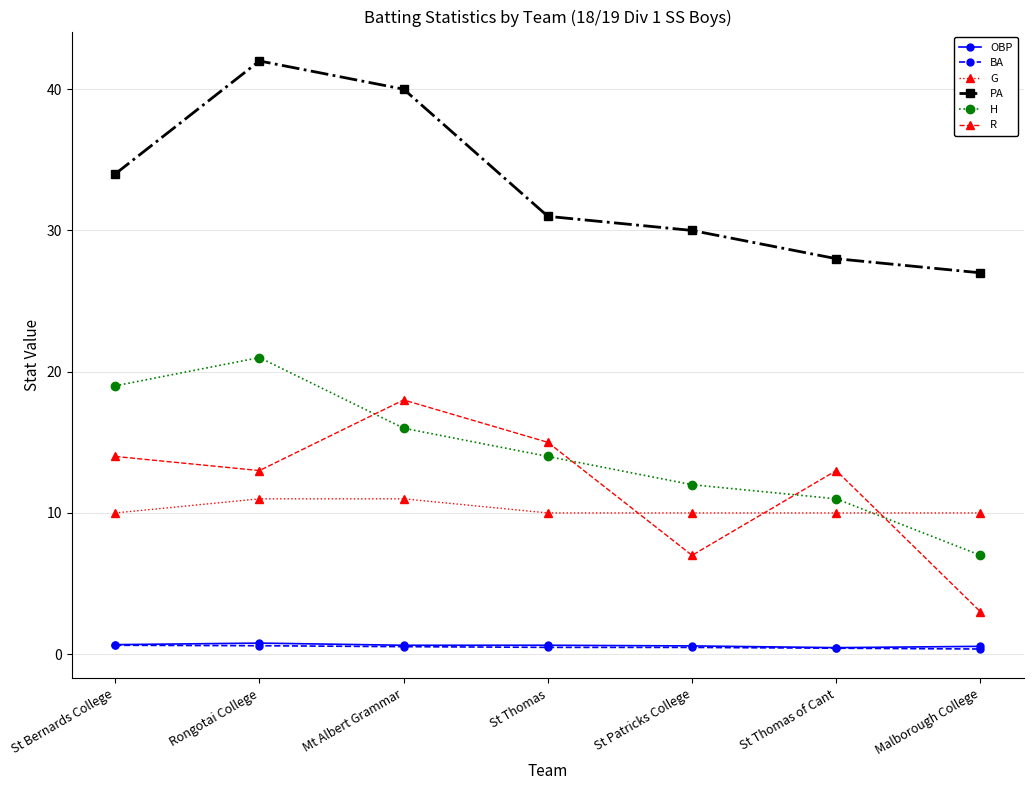

What is the label of the 5th point from the right?

Mt Albert Grammar